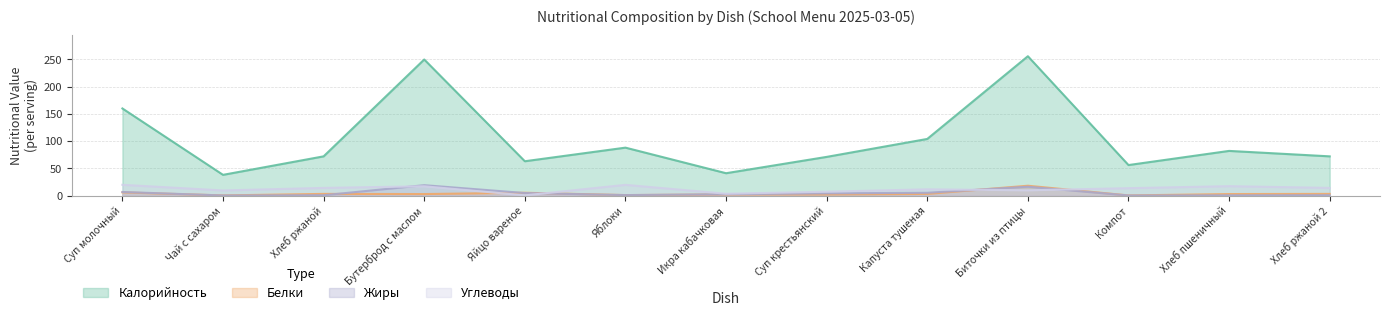

In Углеводы, how many points are higher than both neighbors (excluding endpoints)?

4